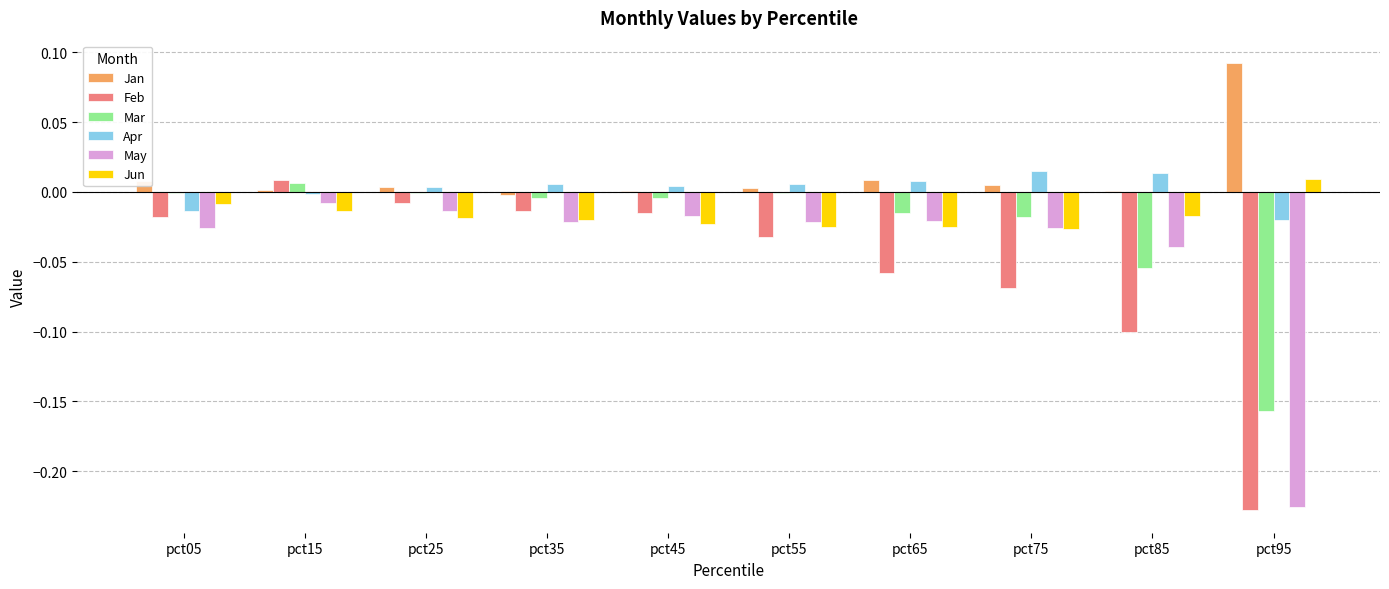

Between pct75 and pct95, which series saw the biggest shift?

May